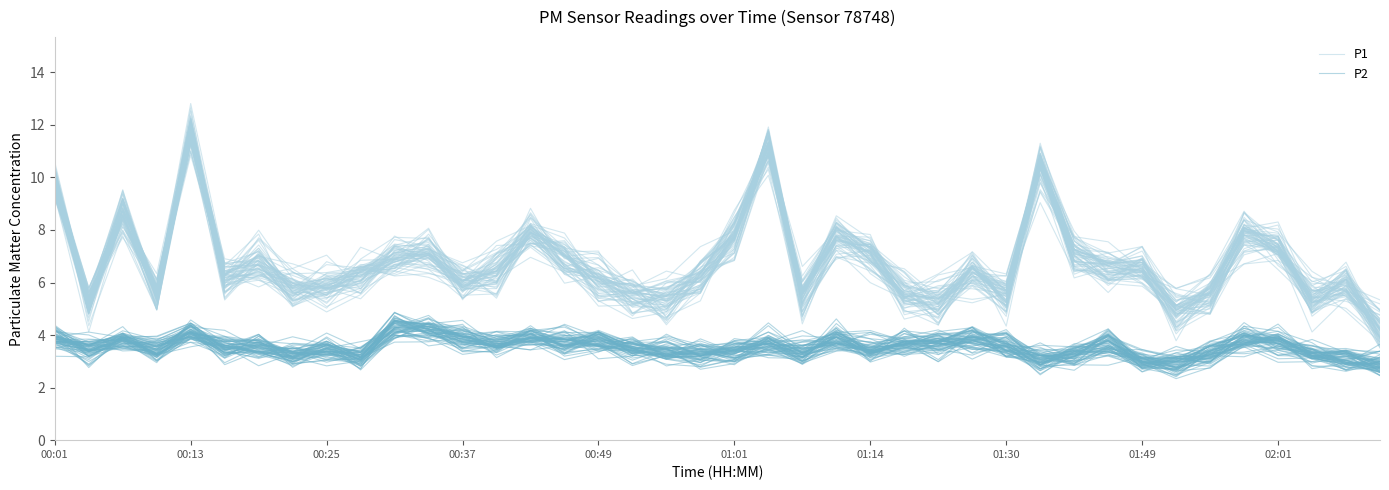

The value of P2 at 25 is 1.4. True or false?

False